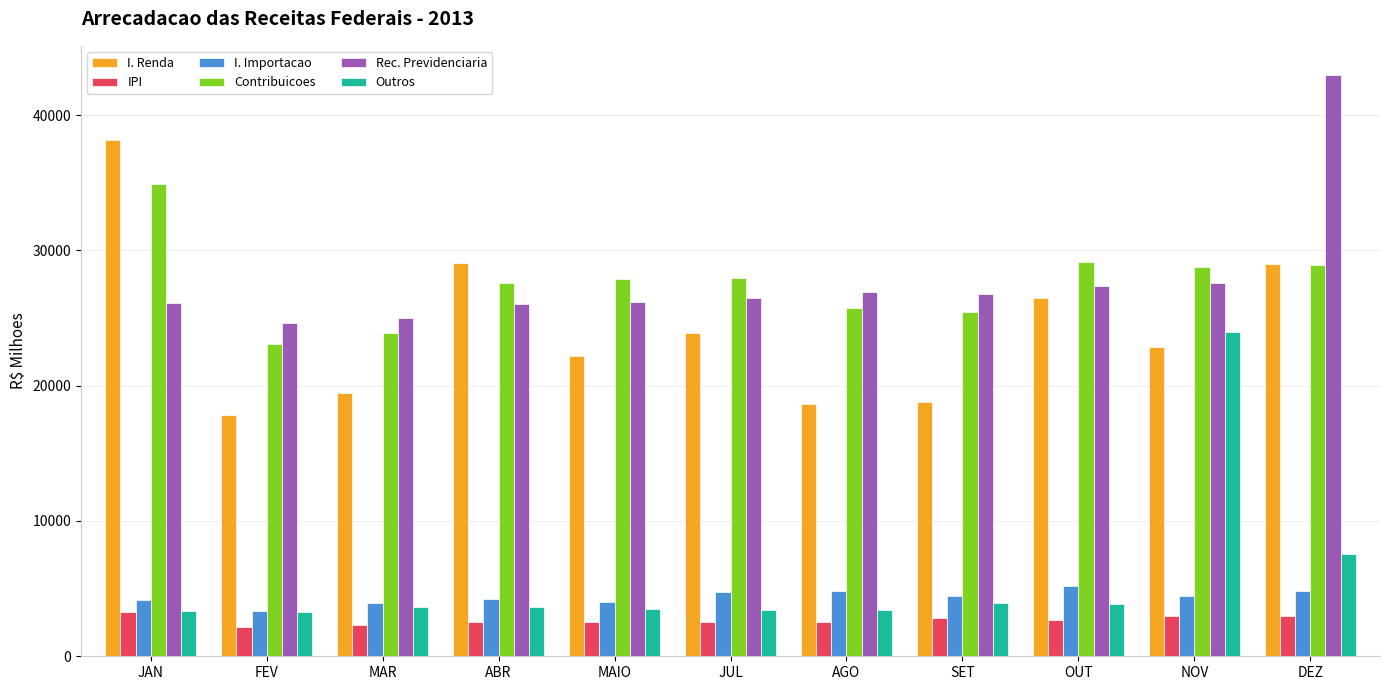

How many bars are there in each group?

6